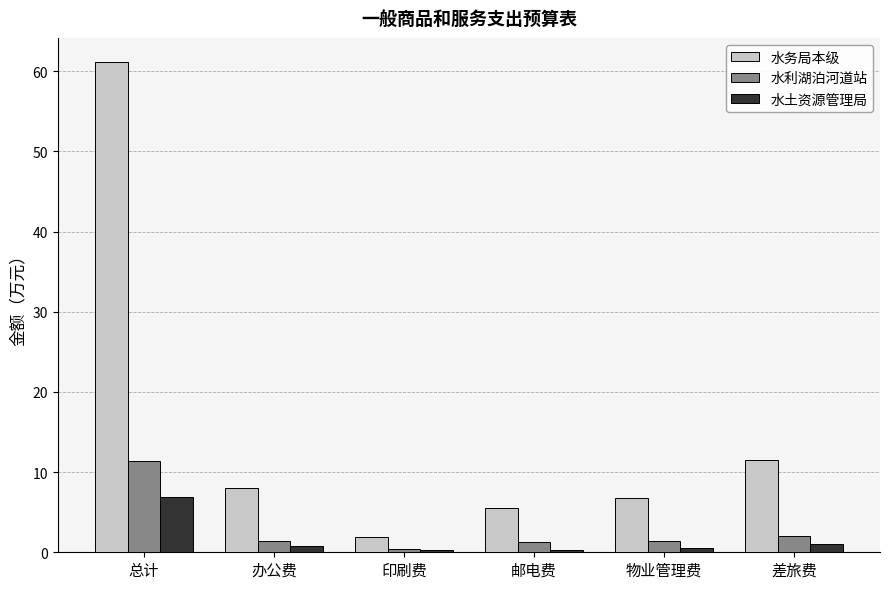

Where does the 水利湖泊河道站 series first go above 1?

总计